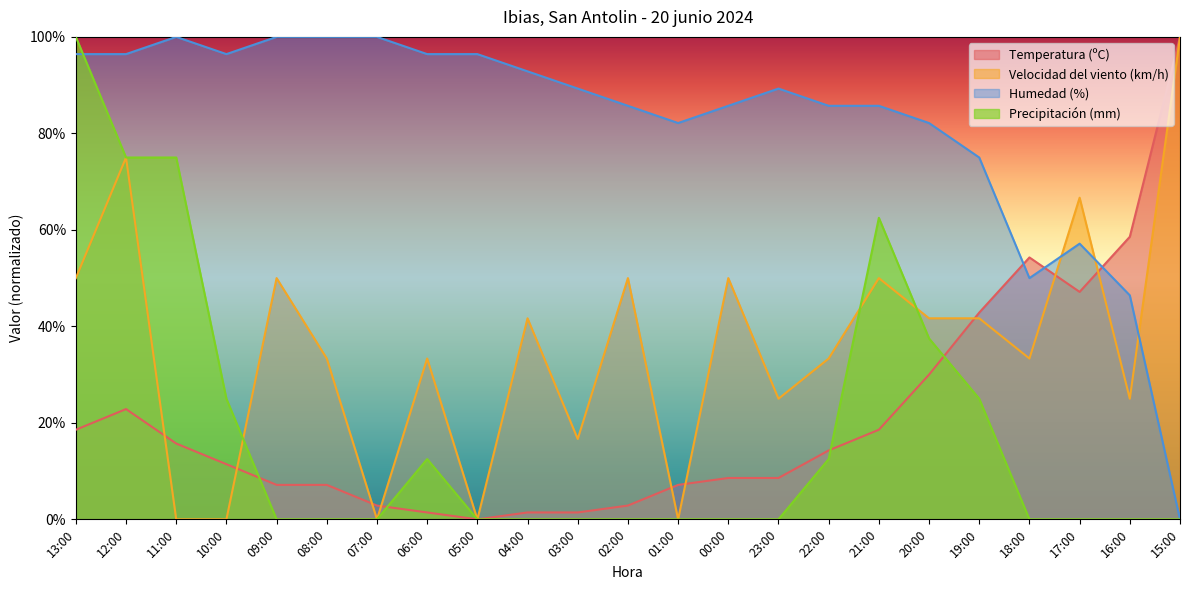

Which series changed the most between 03:00 and 23:00?

Velocidad del viento (km/h)